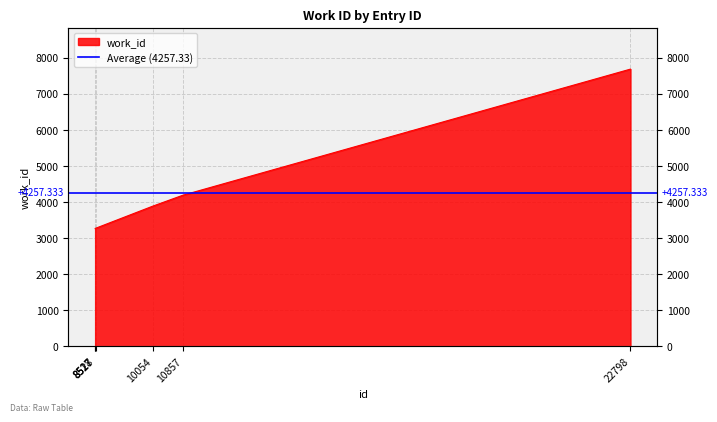

What is the approximate value at 8528, to the nearest 10?

3270